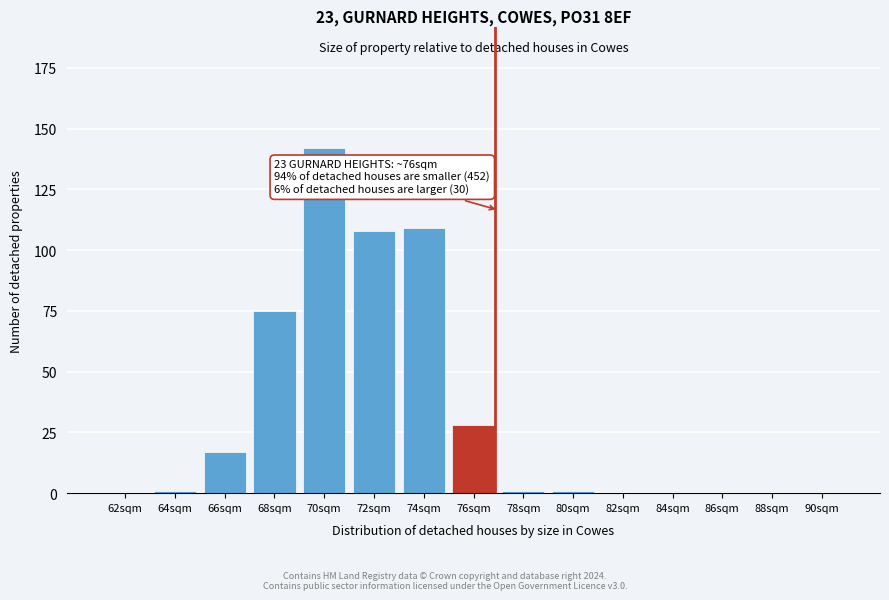

Reading left to right, list all the values displayed in this chart.

62sqm=0	64sqm=1	66sqm=17	68sqm=75	70sqm=142	72sqm=108	74sqm=109	76sqm=28	78sqm=1	80sqm=1	82sqm=0	84sqm=0	86sqm=0	88sqm=0	90sqm=0